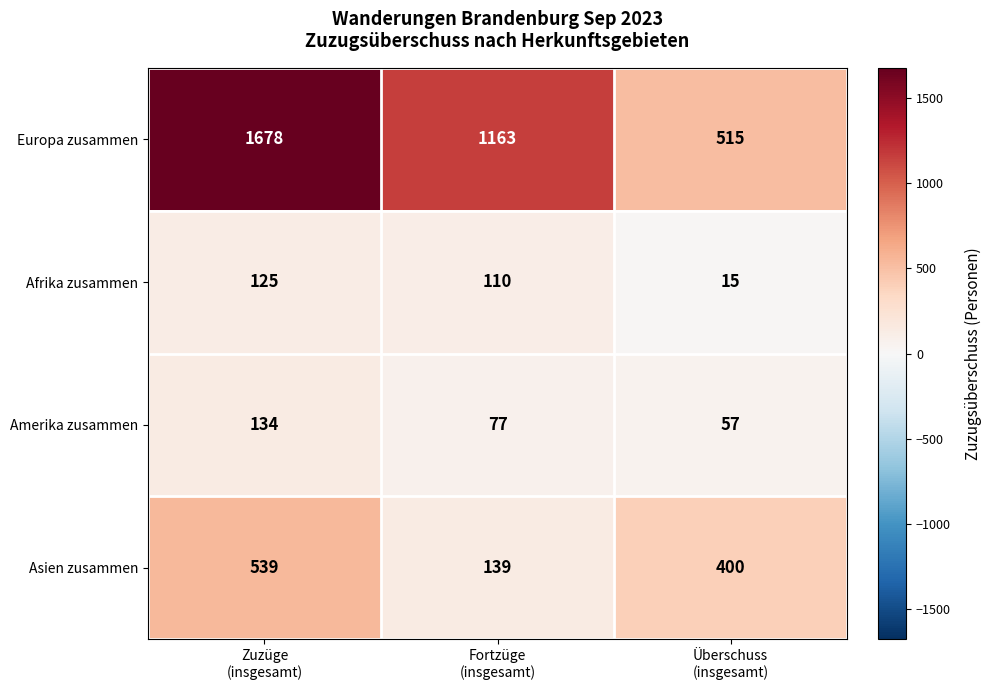

Count the Amerika zusammen values in the range 57 to 134.

3